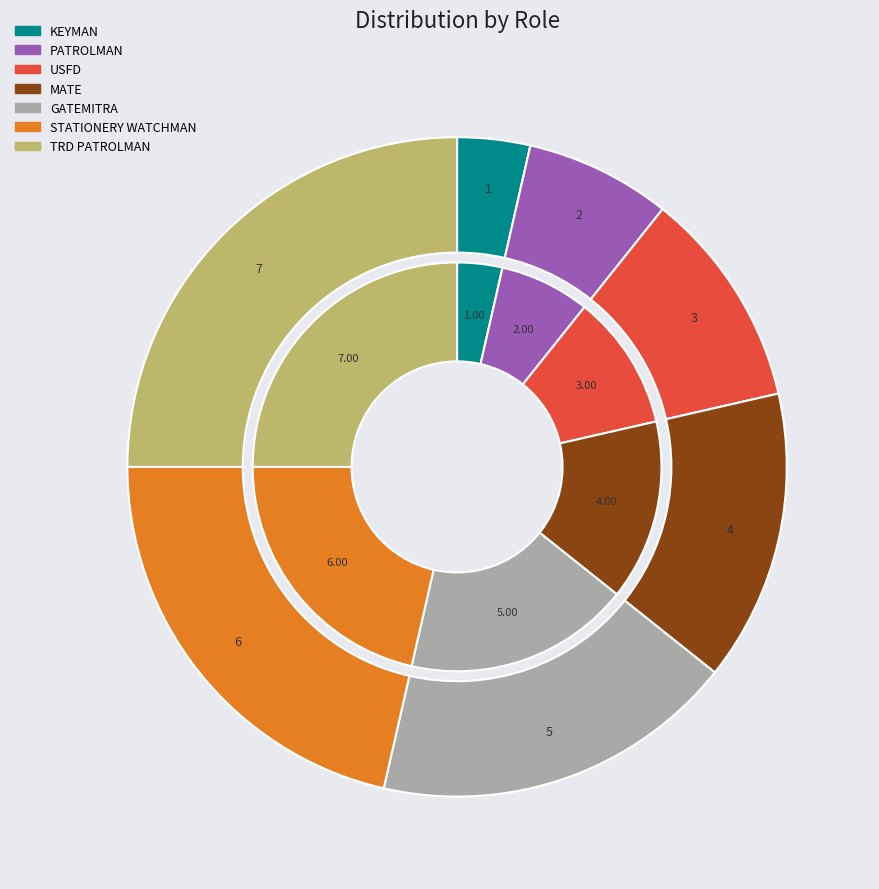

Approximately how many times larger is the value at KEYMAN compared to GATEMITRA?

0.2